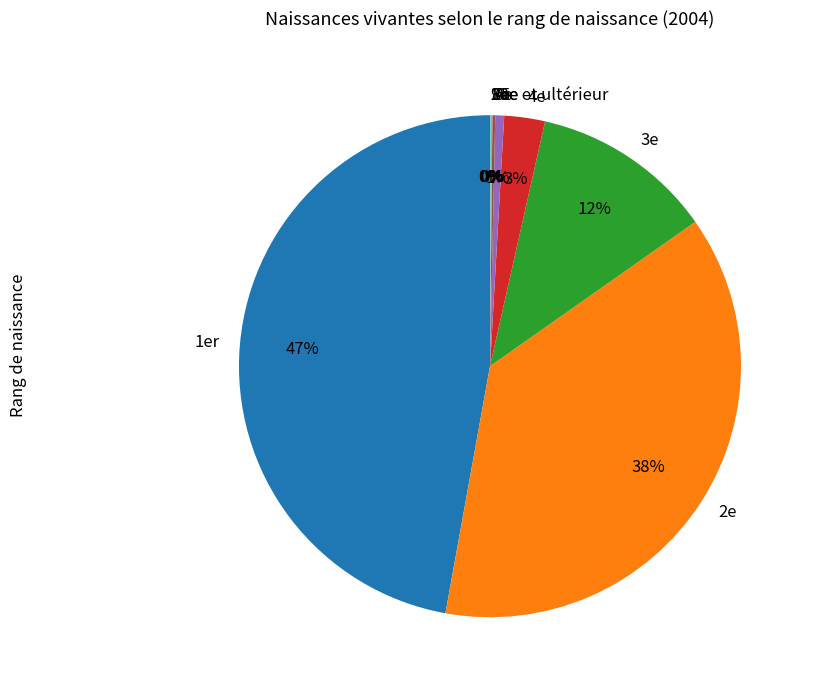

Which slice is the largest?

1er